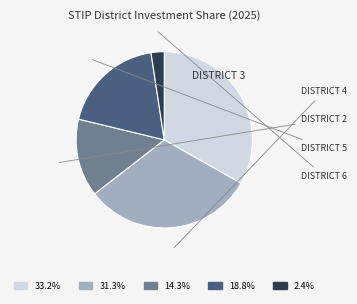

Does any single category account for the majority?

No